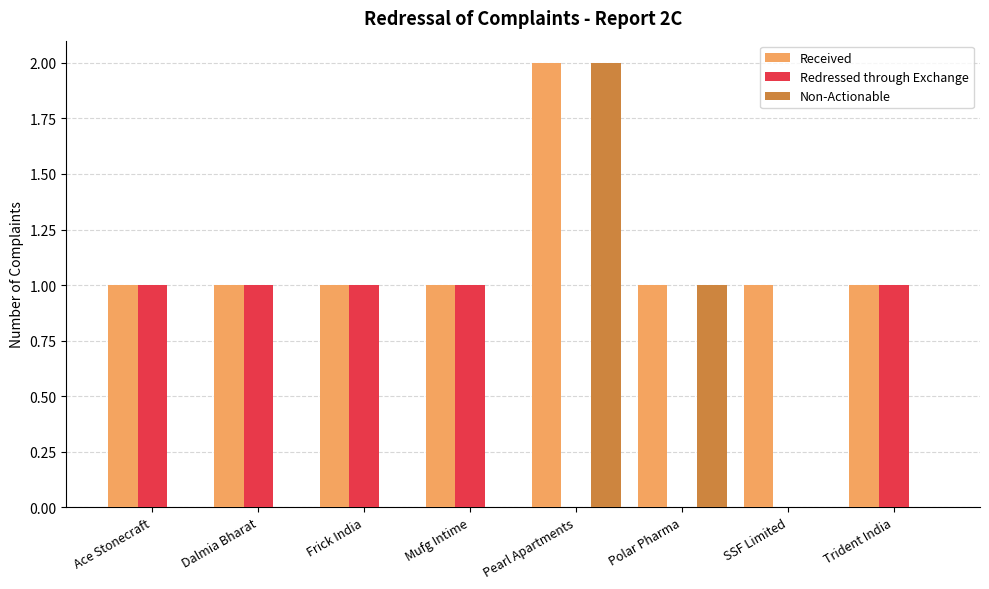

How many groups of bars are there?

8